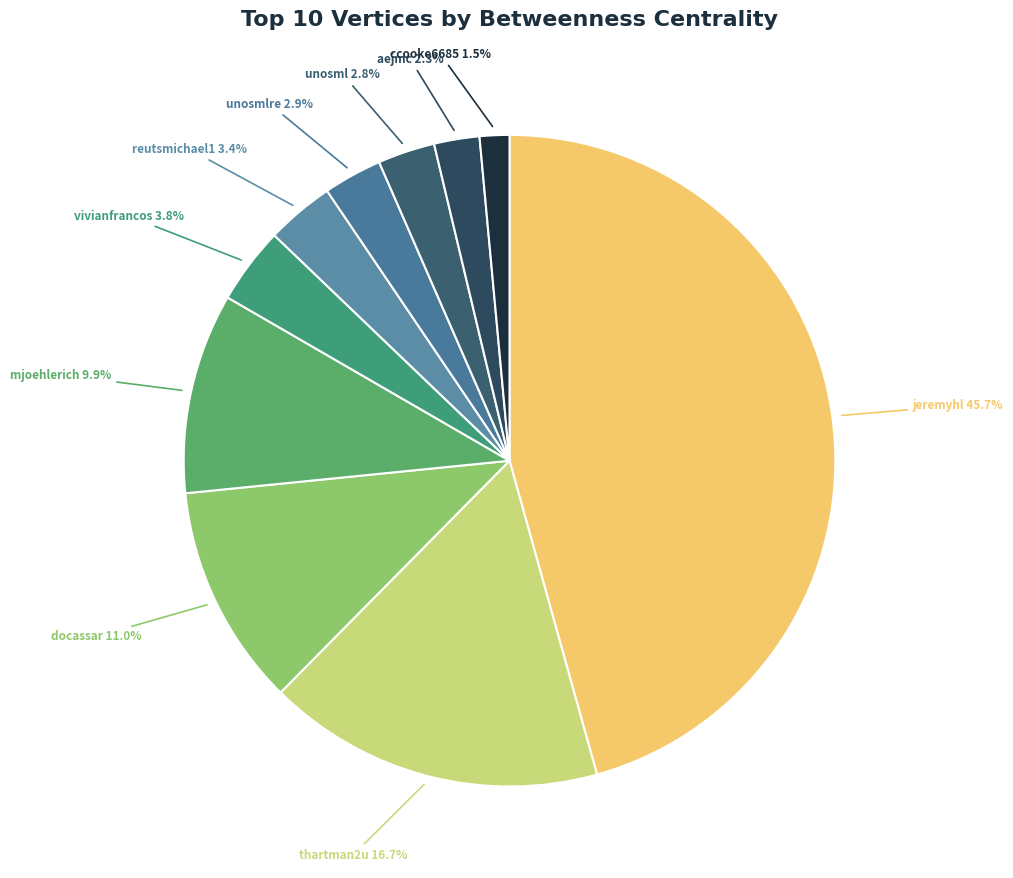

How many segments does this pie chart have?

10